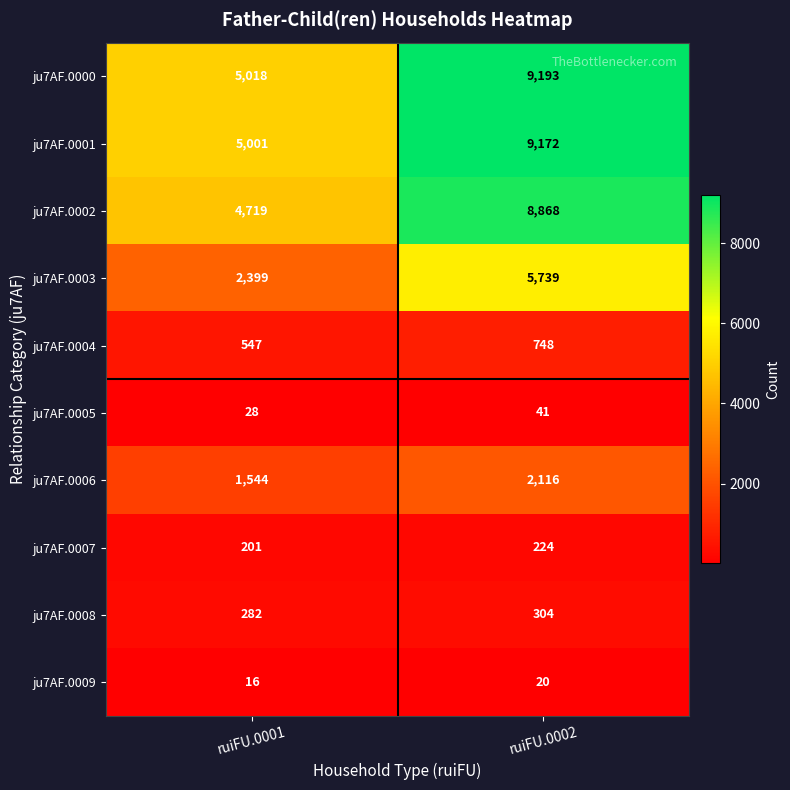

True or false: ju7AF.0004 has a value of 192 at ruiFU.0002.

False